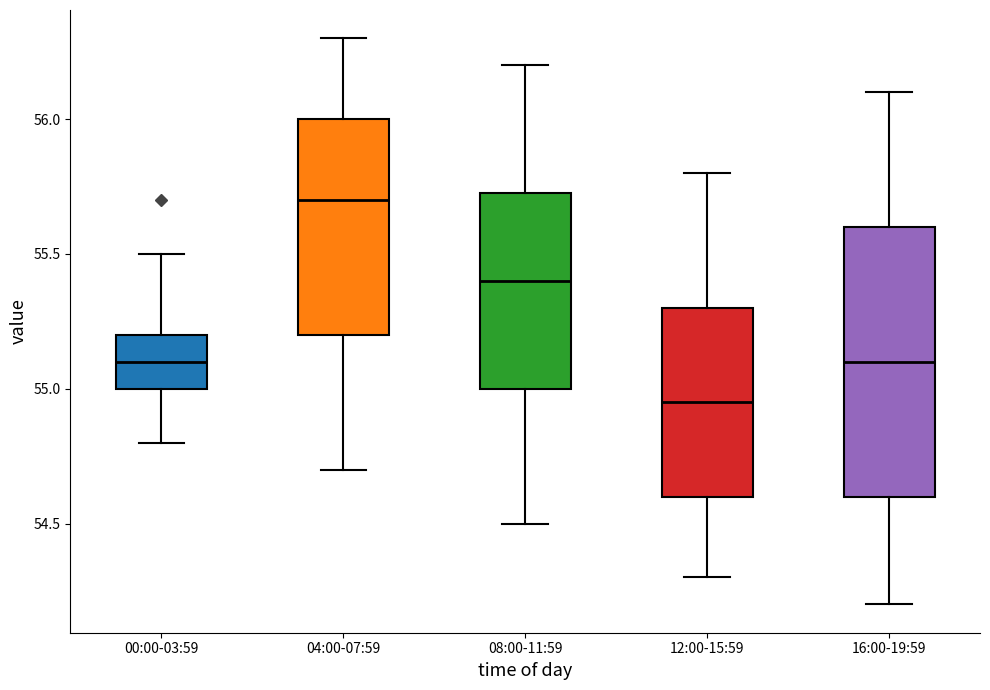

Comparing the boxes themselves (not the whiskers), which one is the tallest?

16:00-19:59